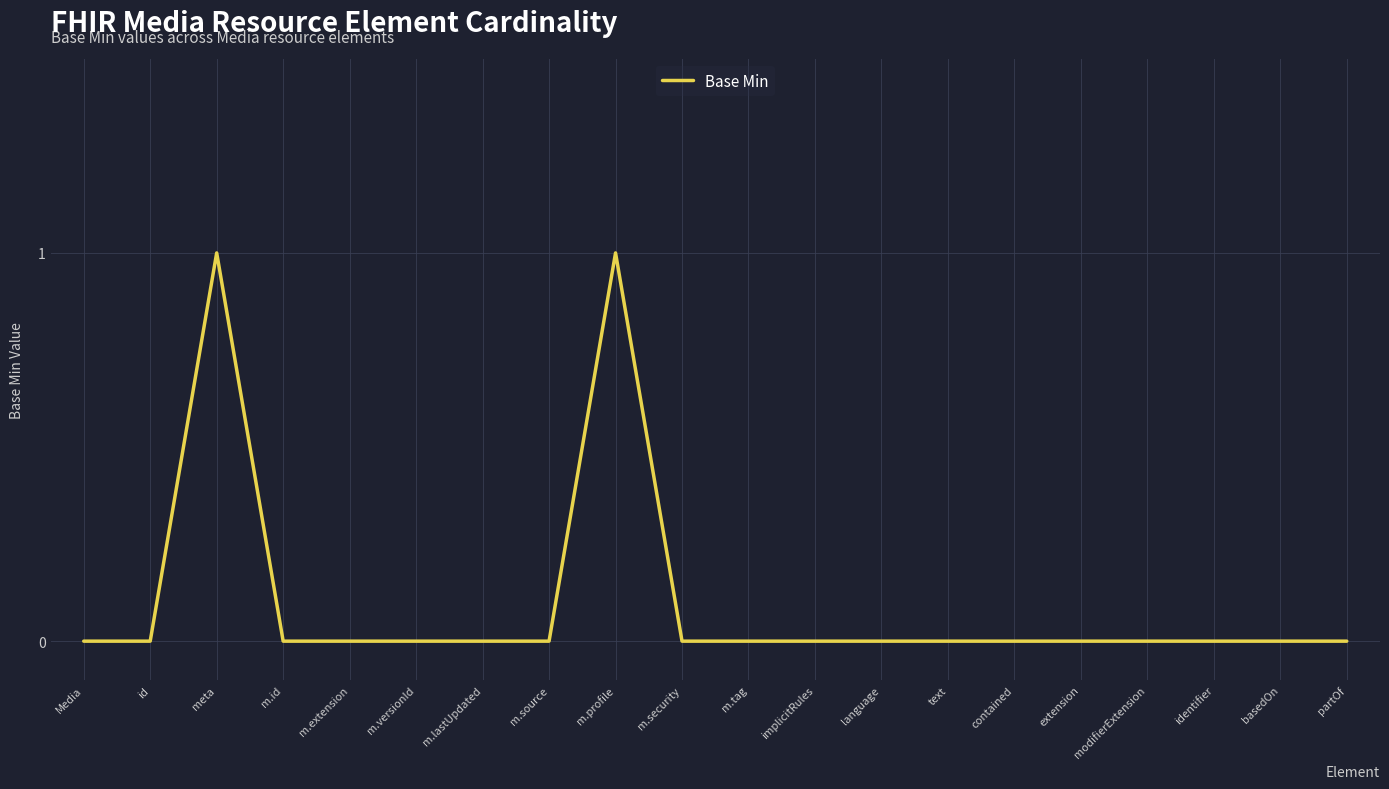

What position from the left is language?

13